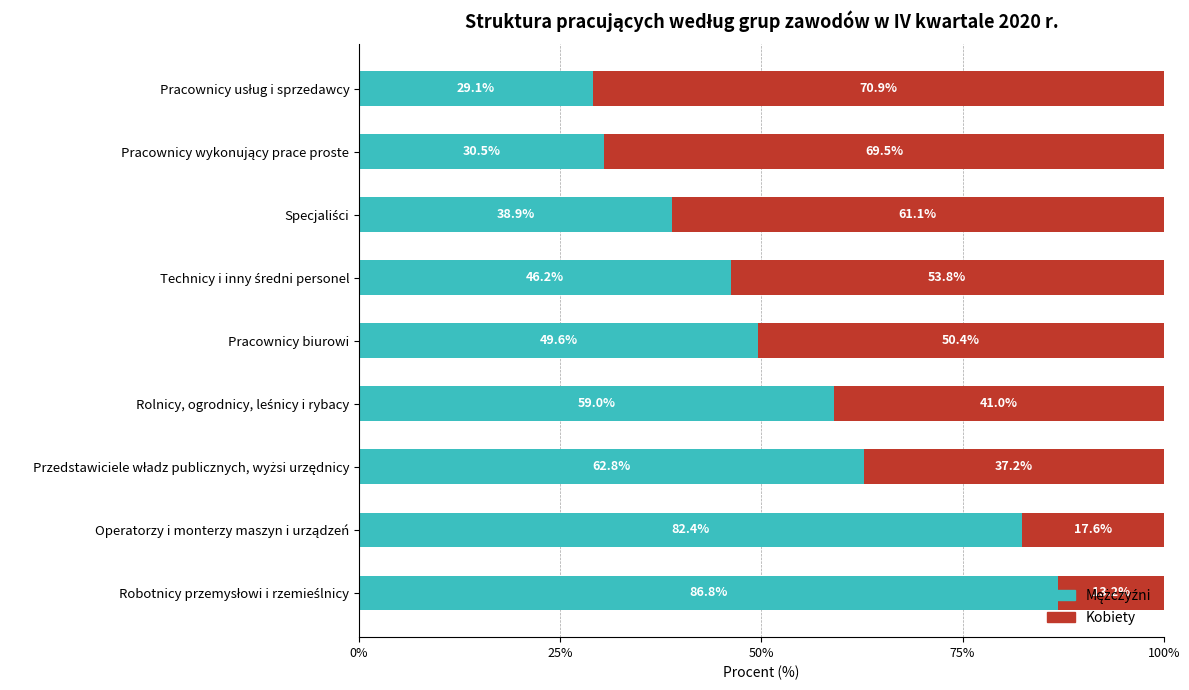

How many series are shown in this chart?

2